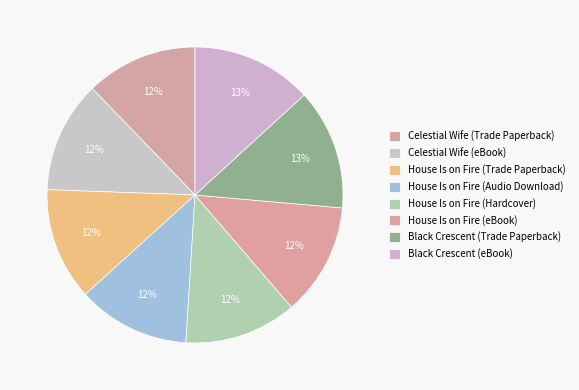

To the nearest percent, what percentage of the pie is Celestial Wife (Trade Paperback)?

12%